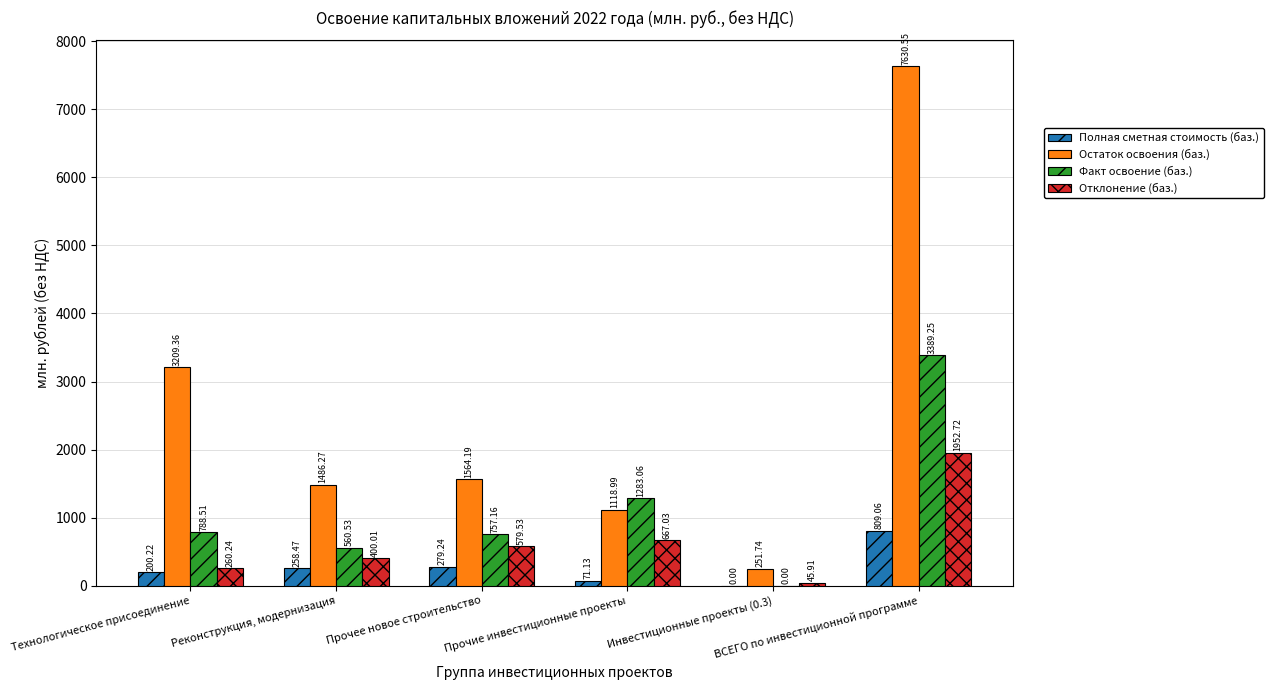

What is the sum of all Факт освоение (баз.) values?

6778.5